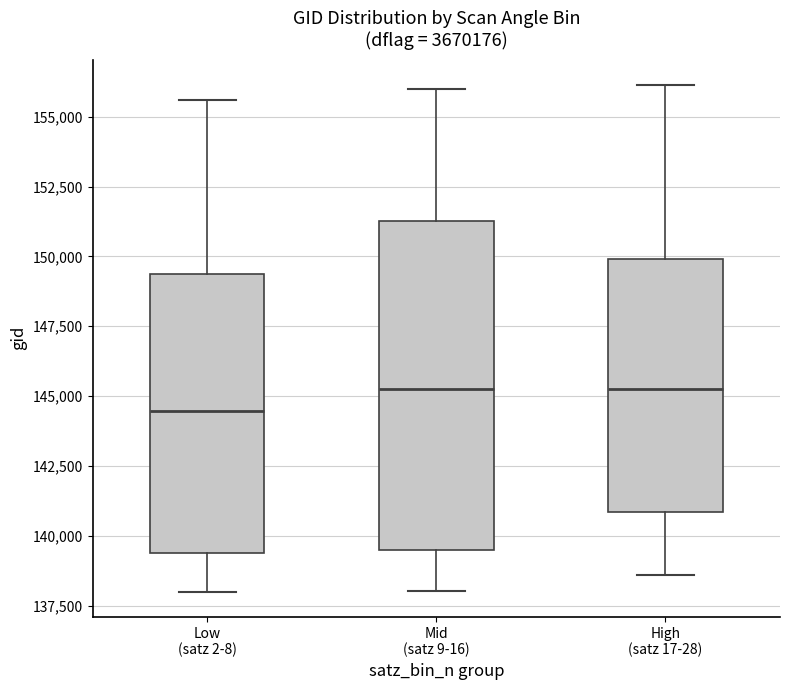

Reading left to right, read every box against the y-axis: the position of its median line, the range the box covers, and the ends of its whiskers. The values are not printed on the chart, so give them approximately, as read against the axis.

Low (satz 2-8): median 144500, box 139500 to 149500, whiskers 138000 to 155500
Mid (satz 9-16): median 145500, box 139500 to 151500, whiskers 138000 to 156000
High (satz 17-28): median 145500, box 141000 to 150000, whiskers 138500 to 156000